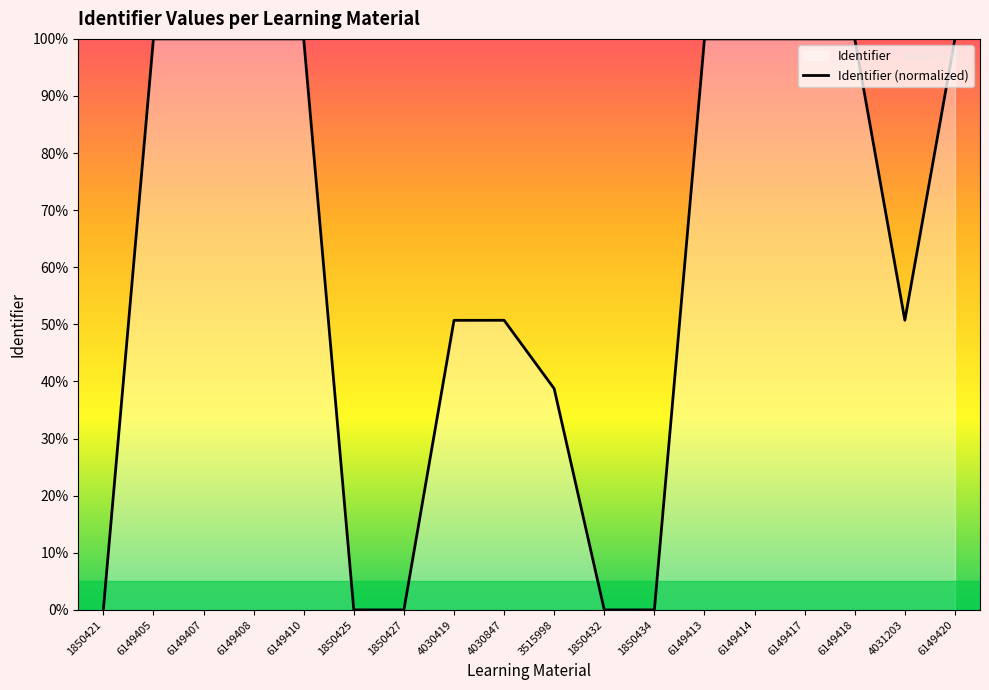

How many data points are above 99?

9